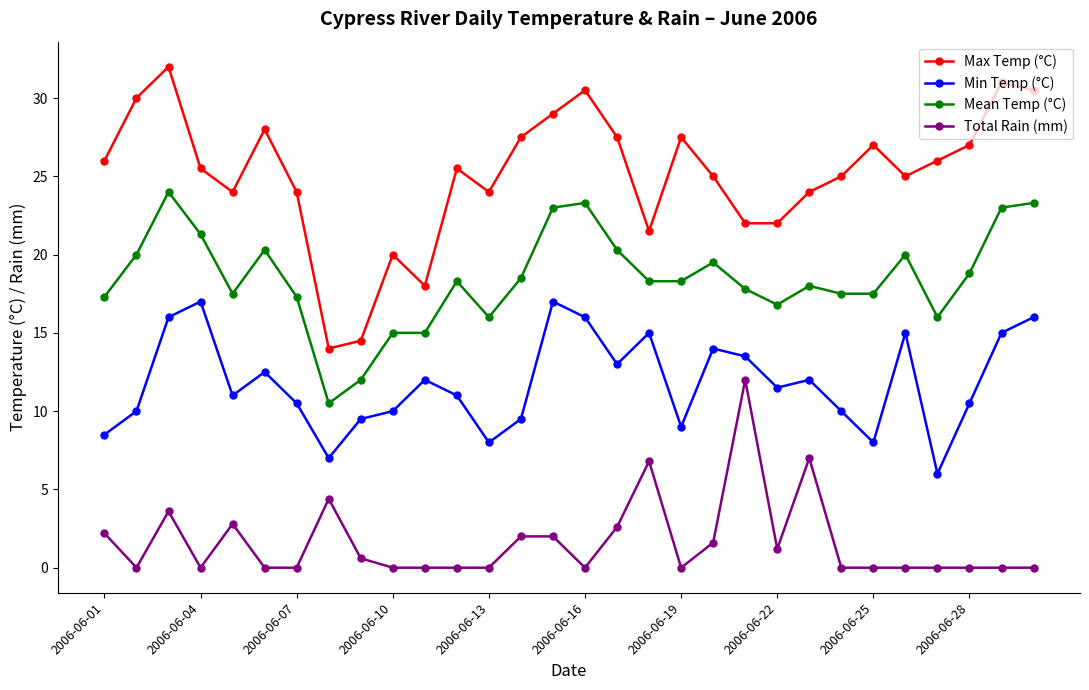

Which series has the largest range (max minus min)?

Max Temp (°C)